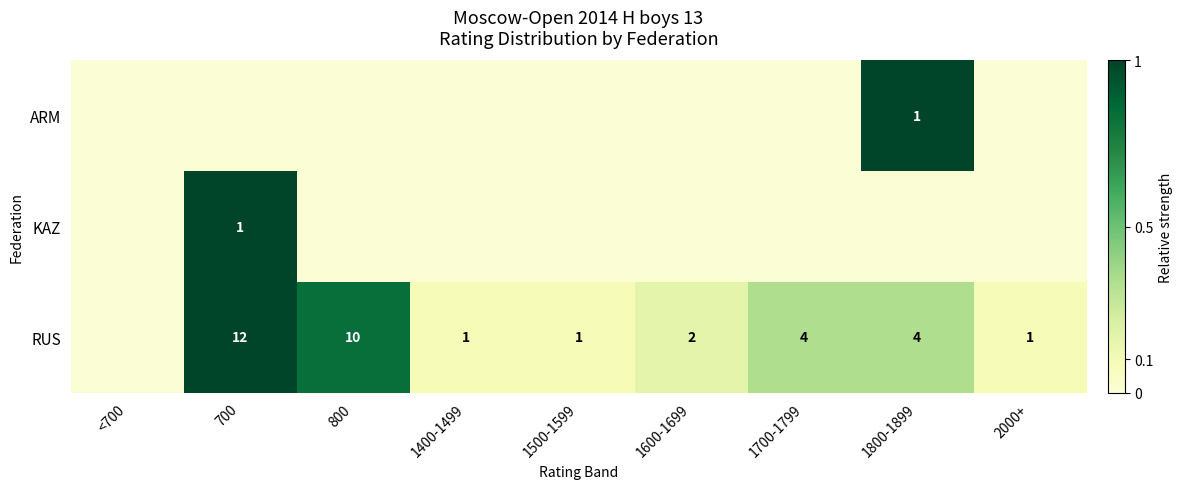

True or false: RUS has a value of 4 at 1700-1799.

True